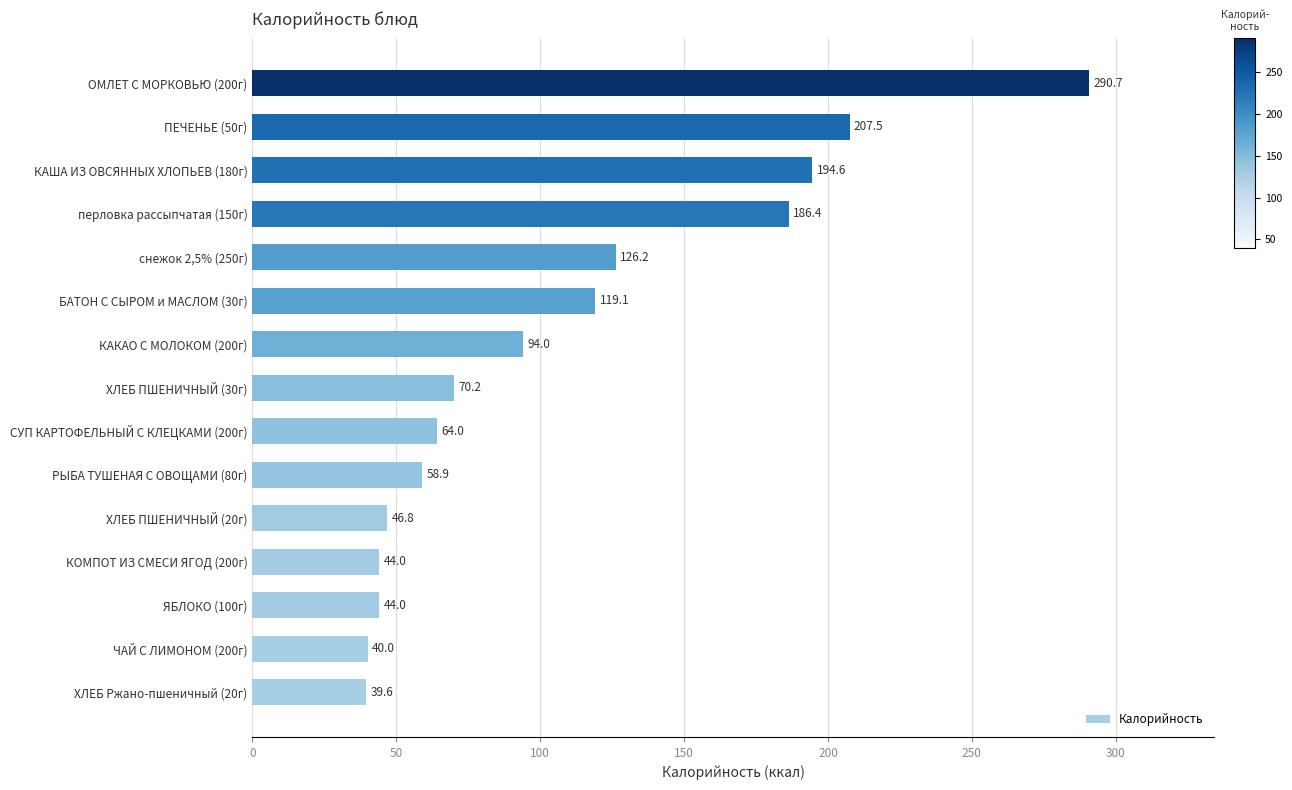

Where is the data nearest to the value 165?

перловка рассыпчатая (150г)